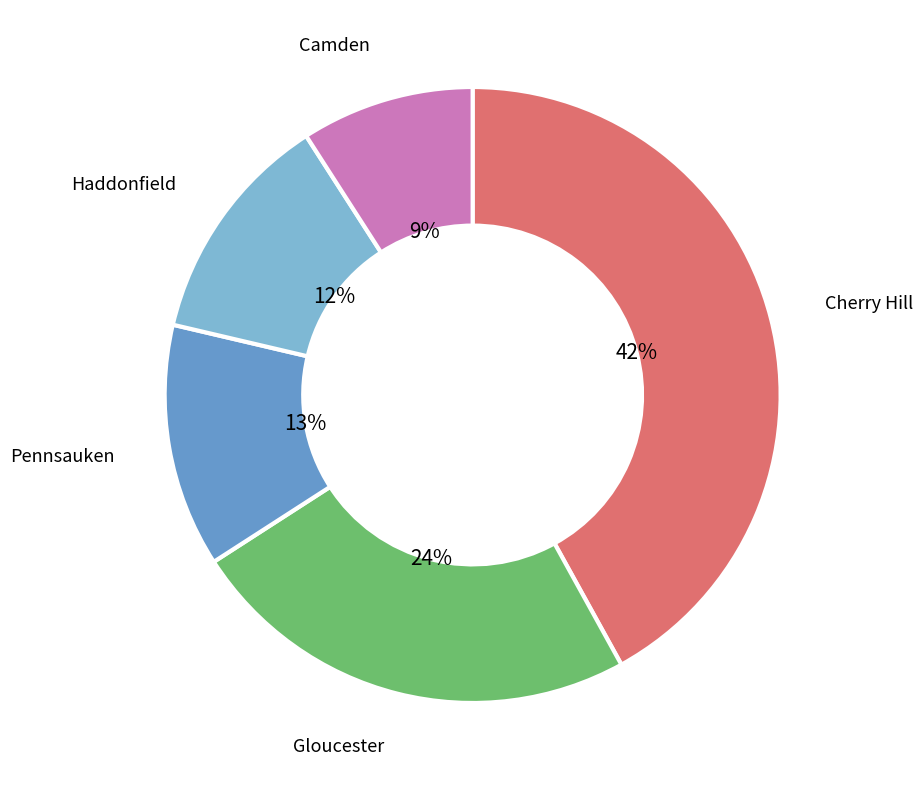

Is there any slice that represents more than half of the pie?

No